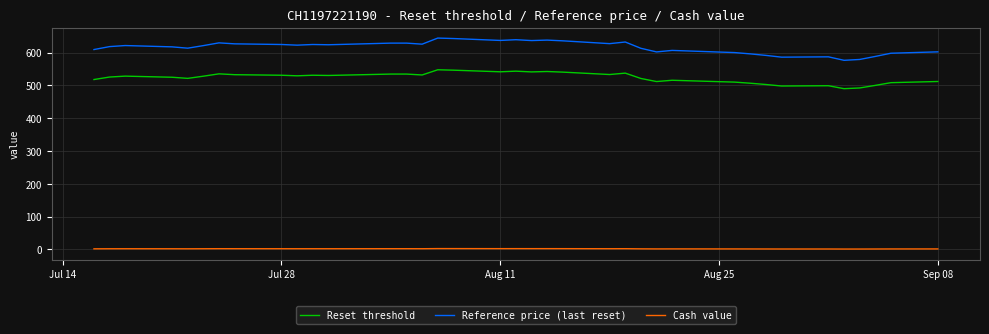

List the series in order of their overall mean, lowest first.

Cash value, Reset threshold, Reference price (last reset)